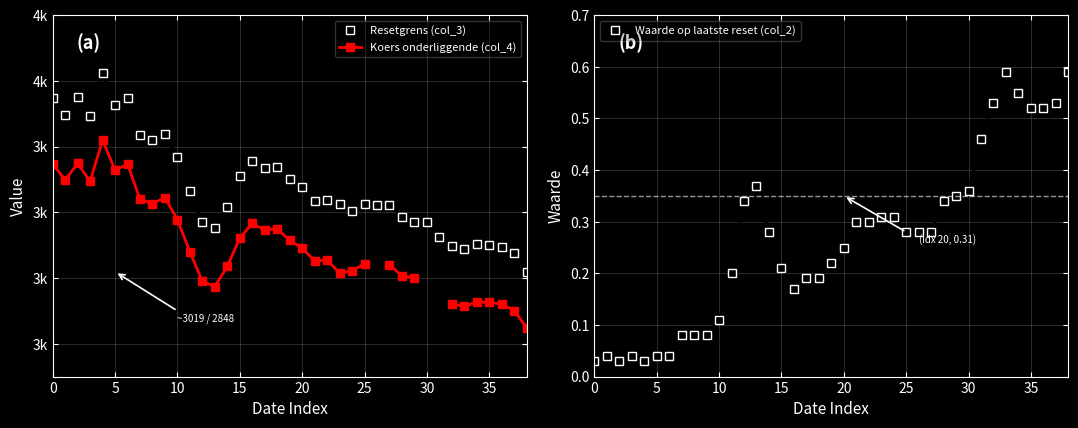

What is the difference between the maximum and minimum values in the Koers onderliggende (col_4) series?

570.9